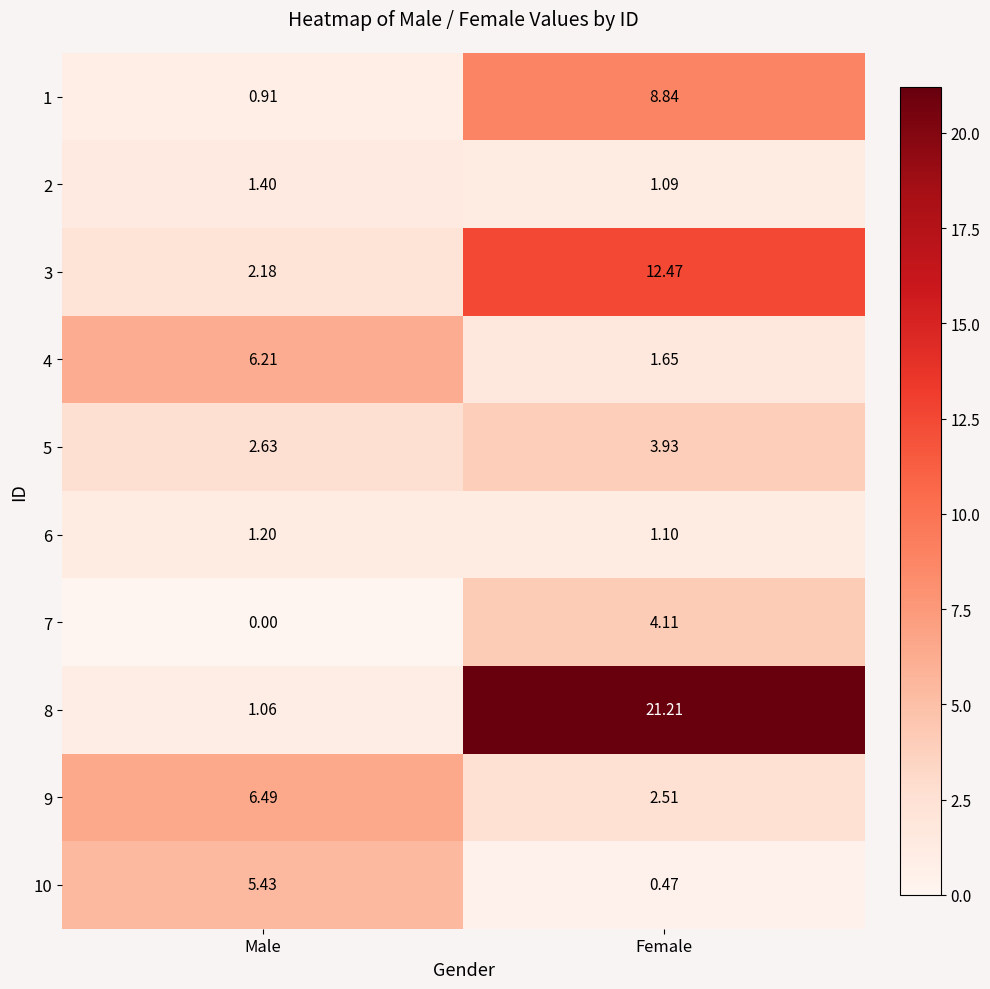

Where is 10 nearest to the value 2?

Female